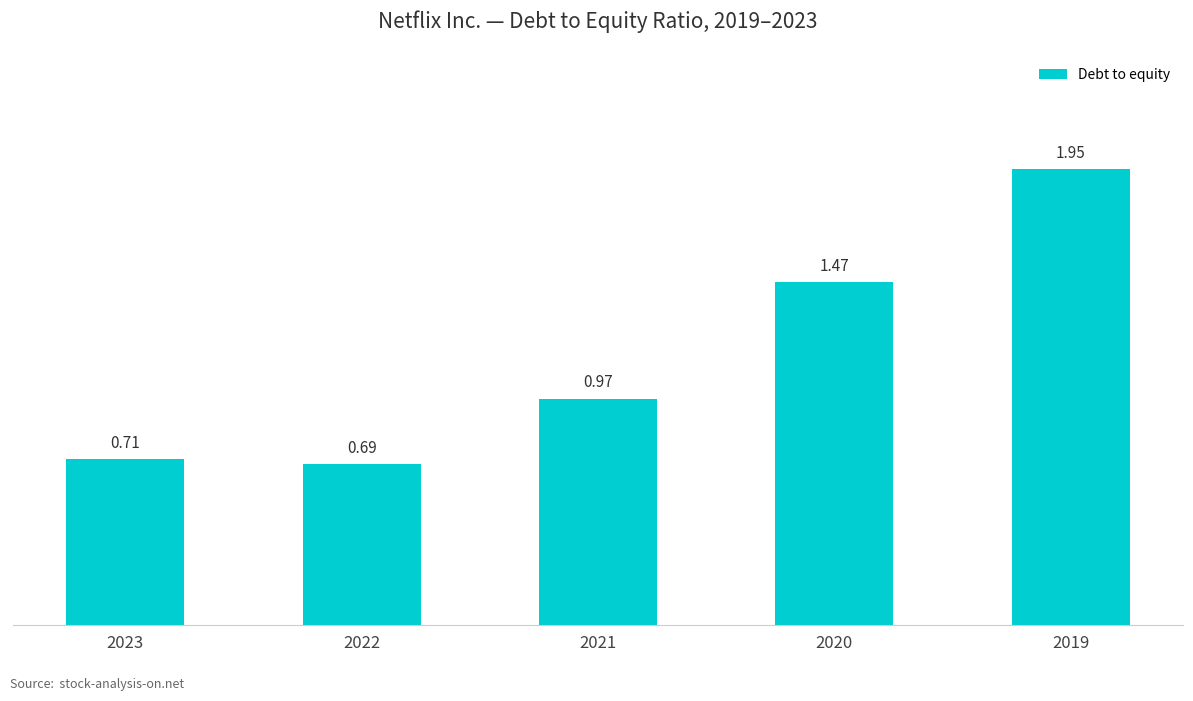

What is the change in value from 2023 to 2020?

+0.8